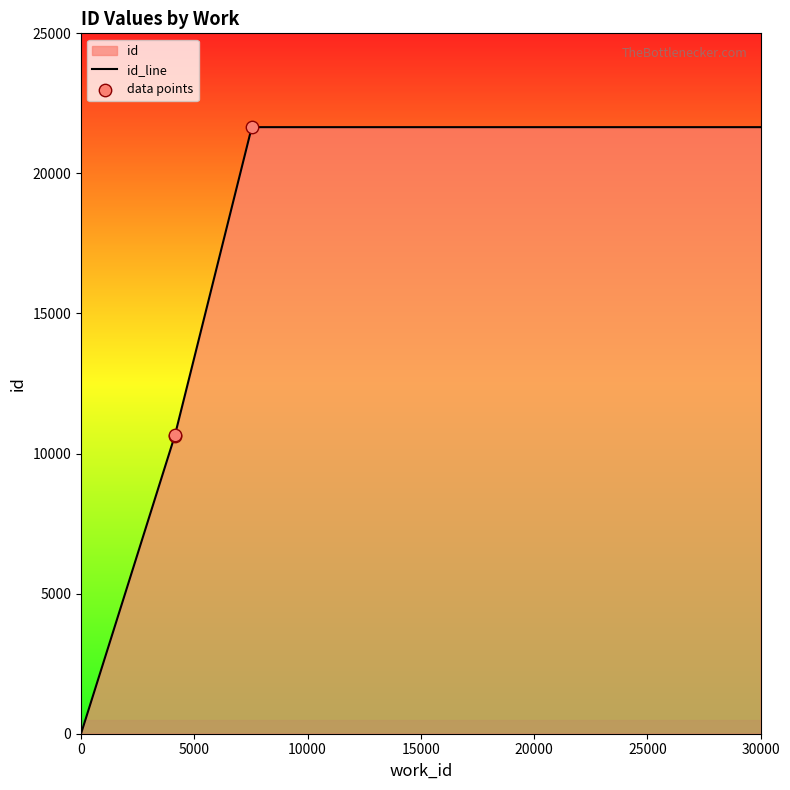

Between 7537 and 4141, which is larger?

7537